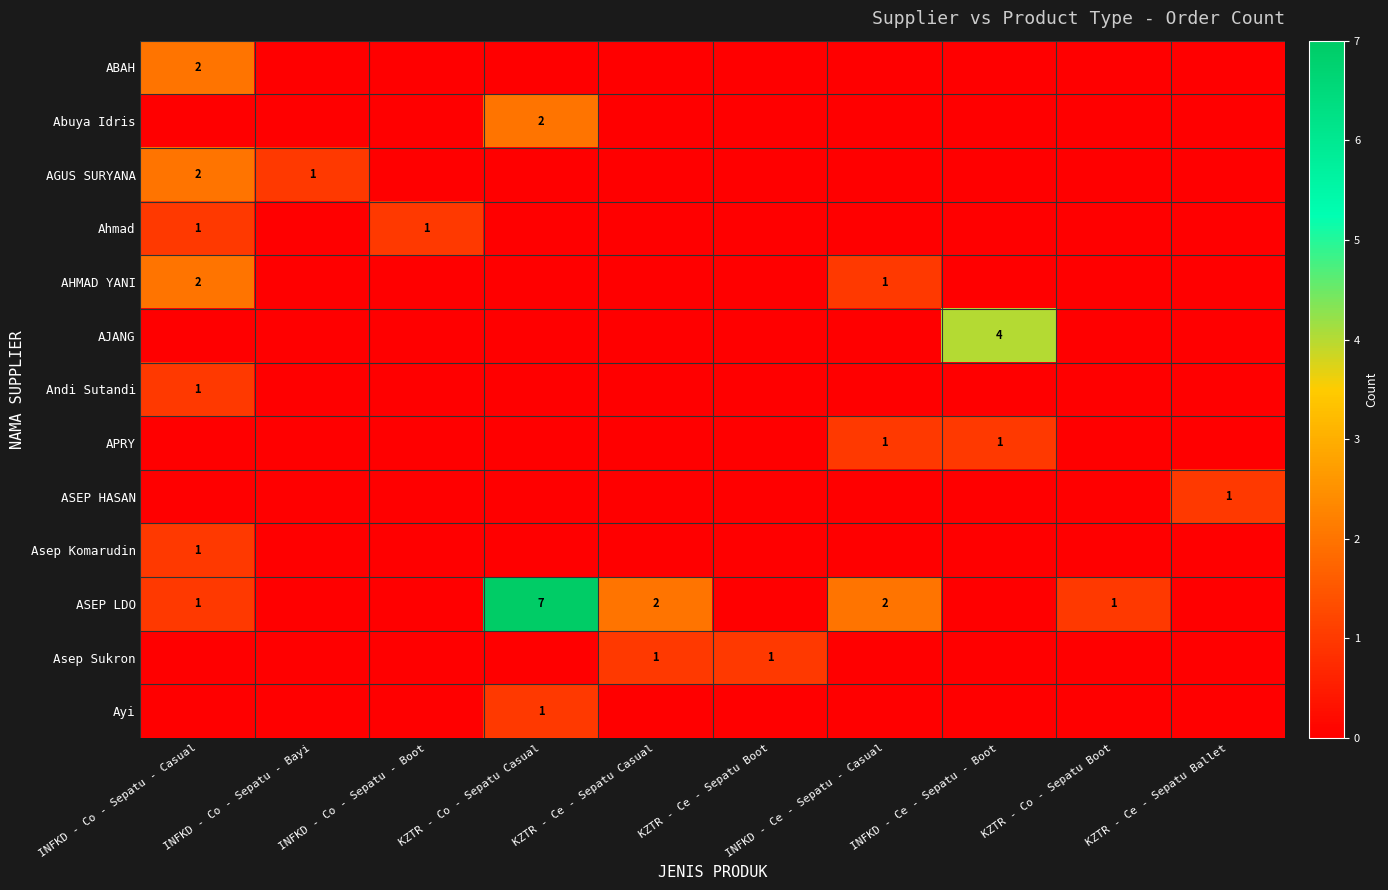

The ASEP LDO series shows 1 at INFKD - Co - Sepatu - Casual. True or false?

True